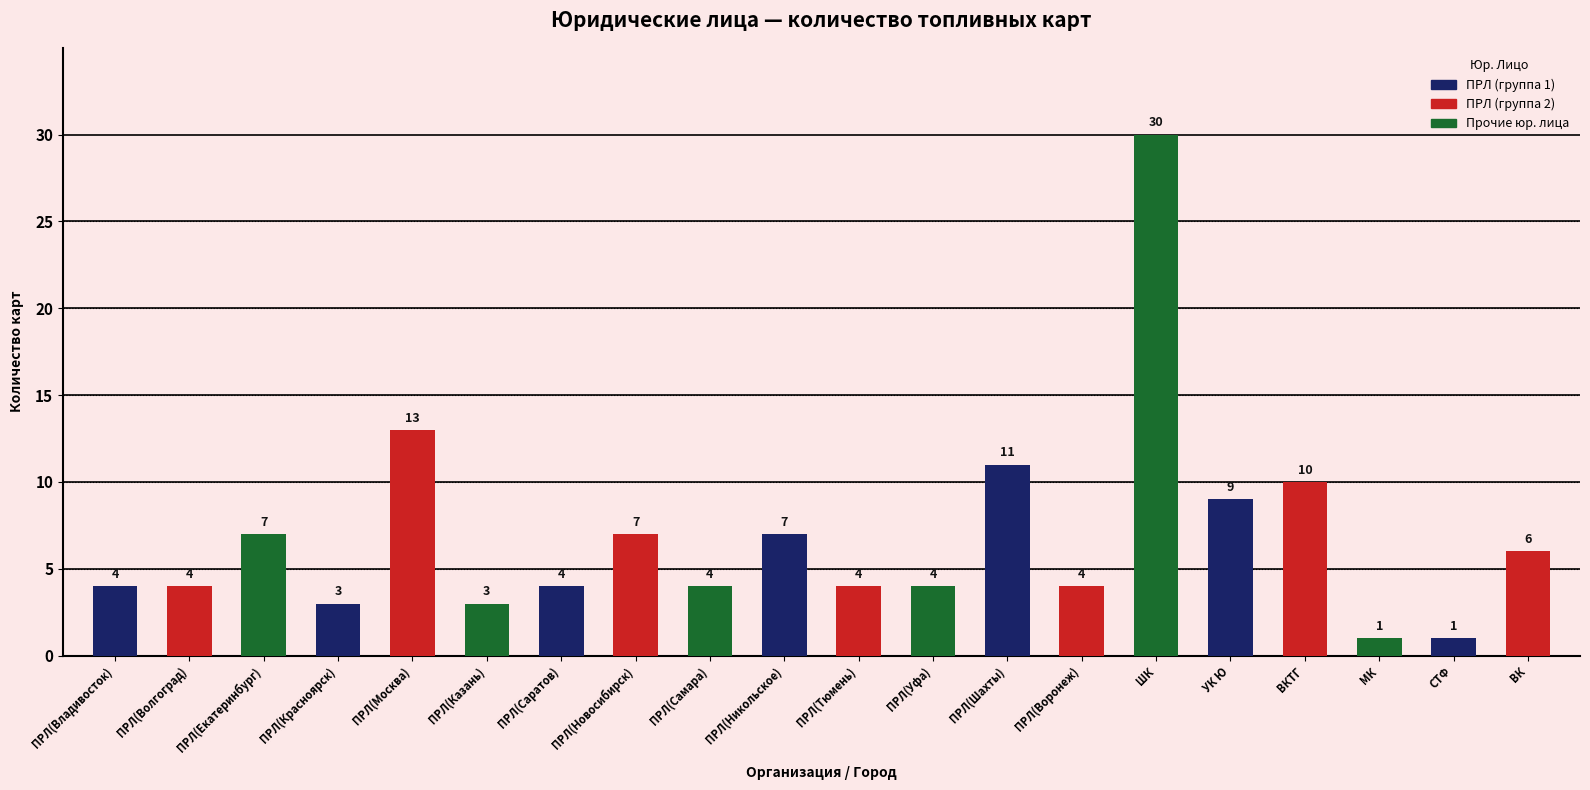

What is the difference between the maximum and second lowest values?

29